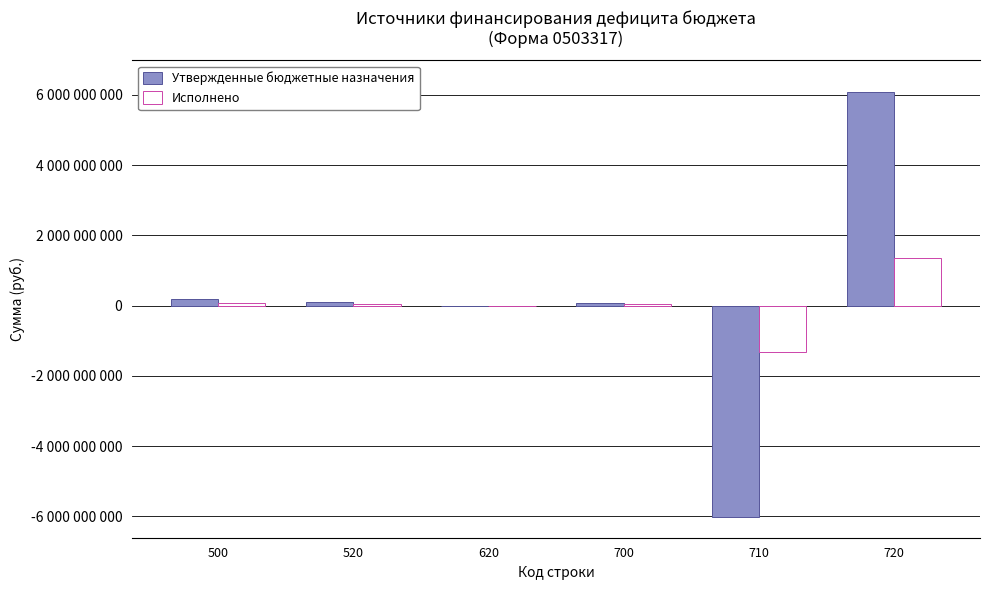

True or false: Утвержденные бюджетные назначения has a value of 6072144313.9 at 720.

True